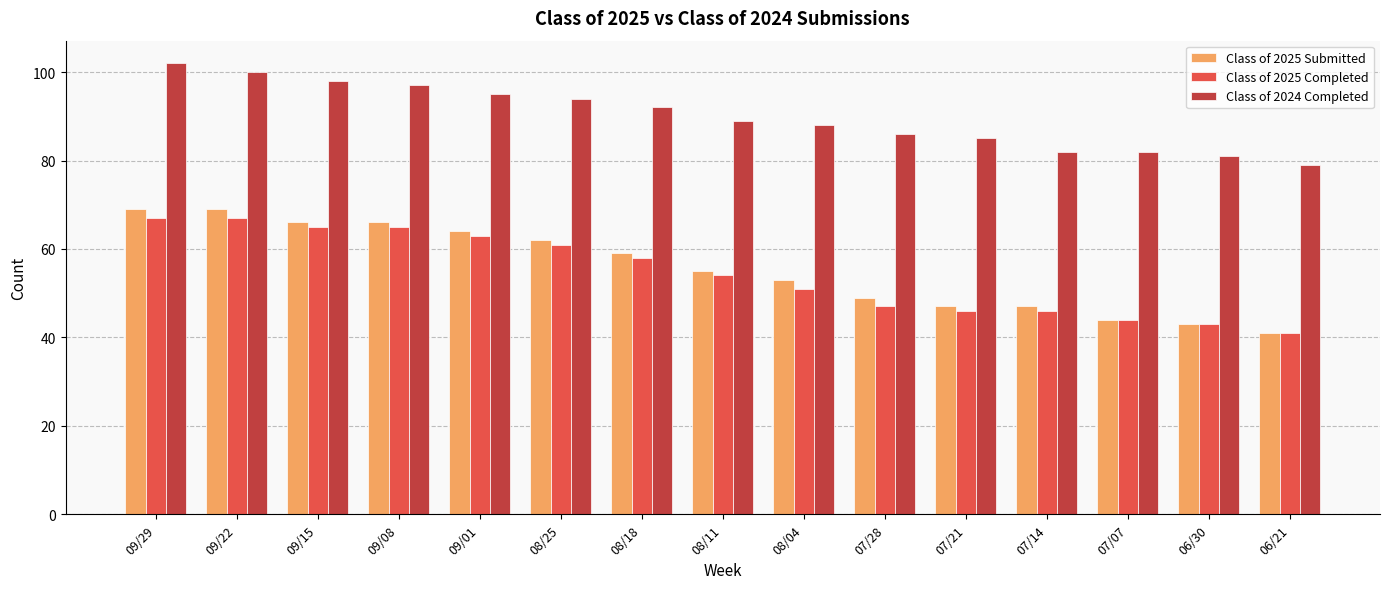

At which label does Class of 2025 Submitted first exceed 55?

09/29